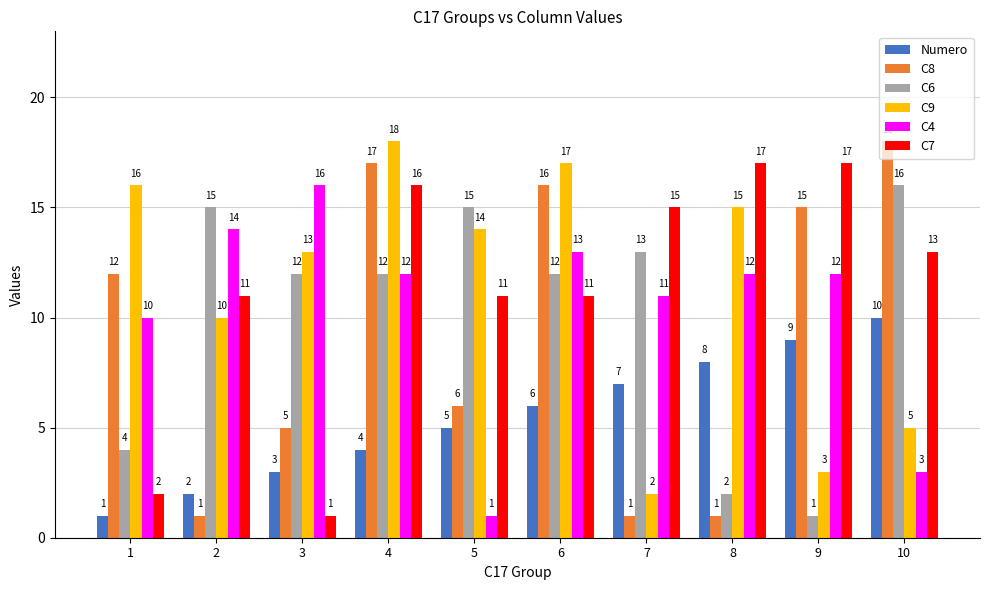

Is it true that C7 equals 23 at 8?

False